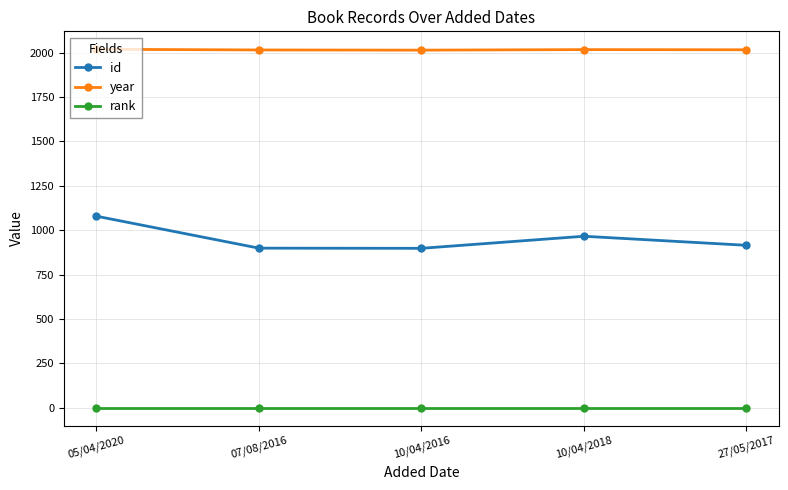

Is it true that year equals 2015 at 07/08/2016?

True